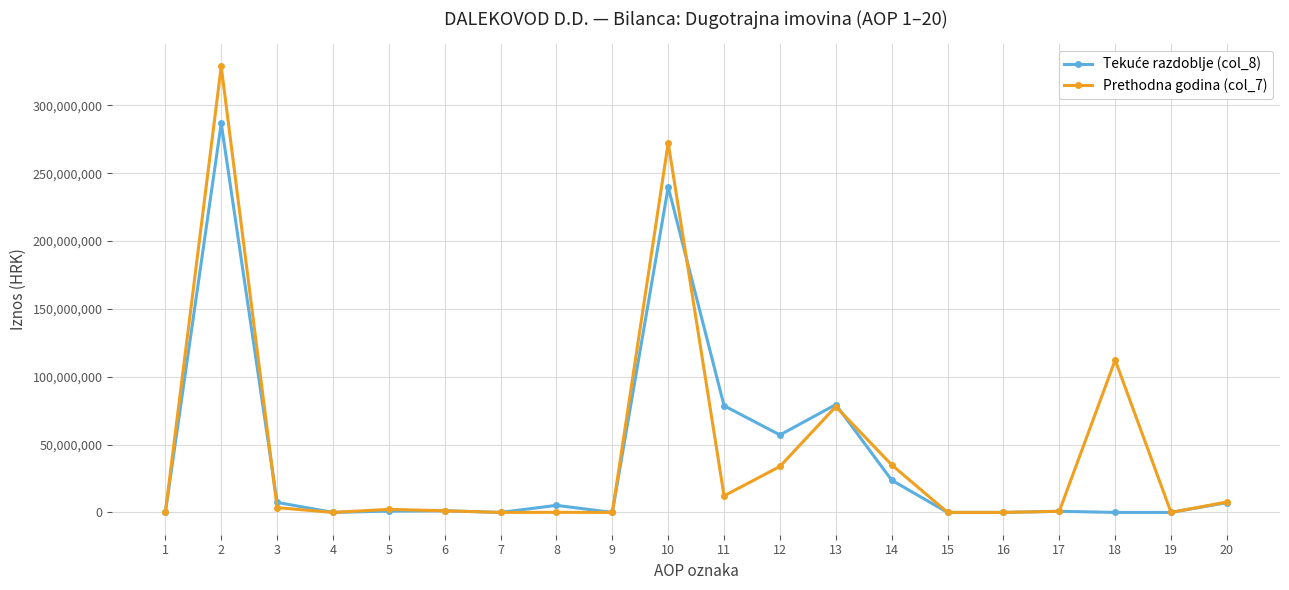

Which series has the largest range (max minus min)?

Prethodna godina (col_7)